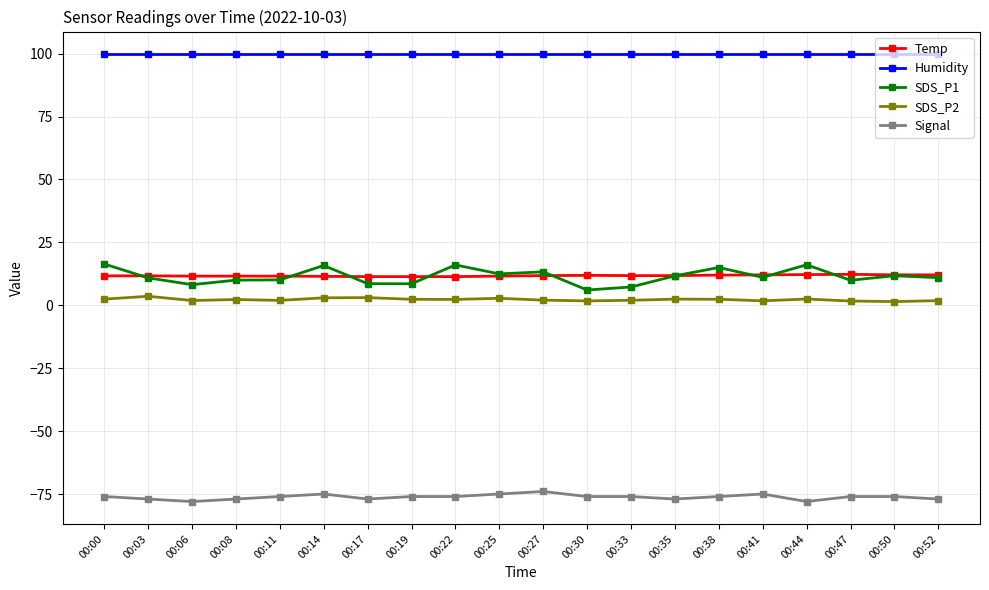

What is the value of the Humidity point at the 7th from the left?

99.9